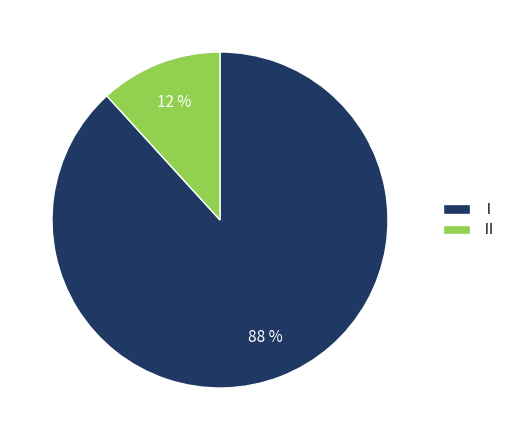

Which category has the smallest portion of the pie?

Ⅱ